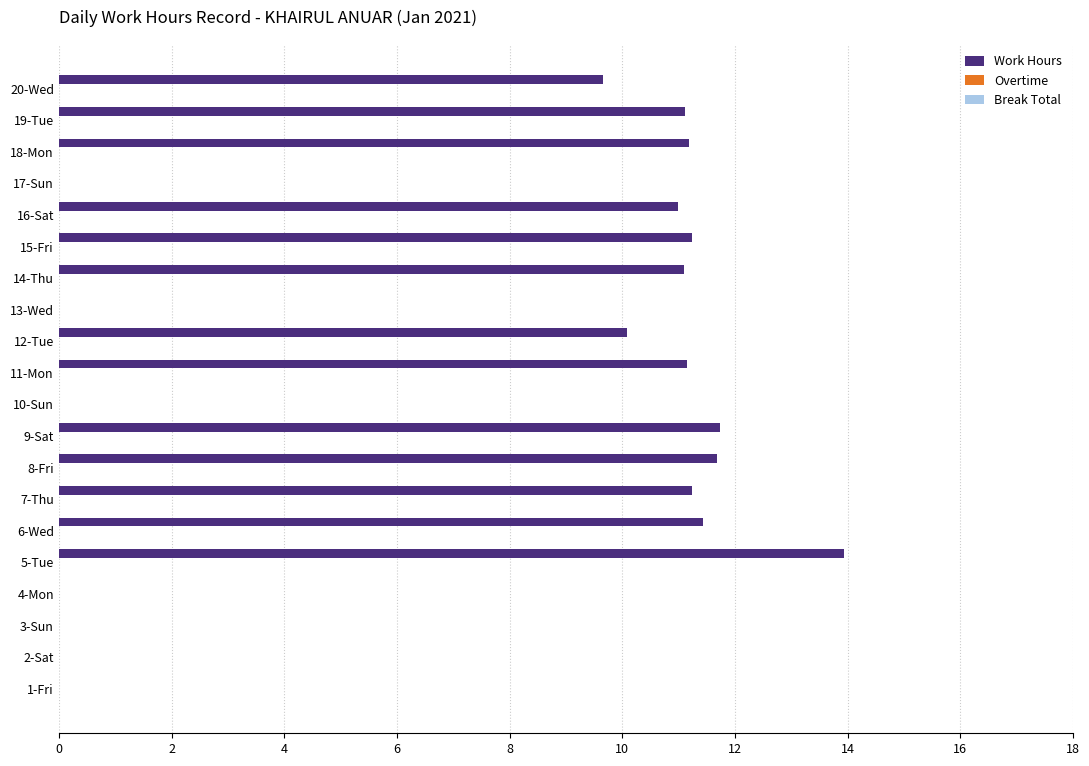

What is the sum of all values?

146.5